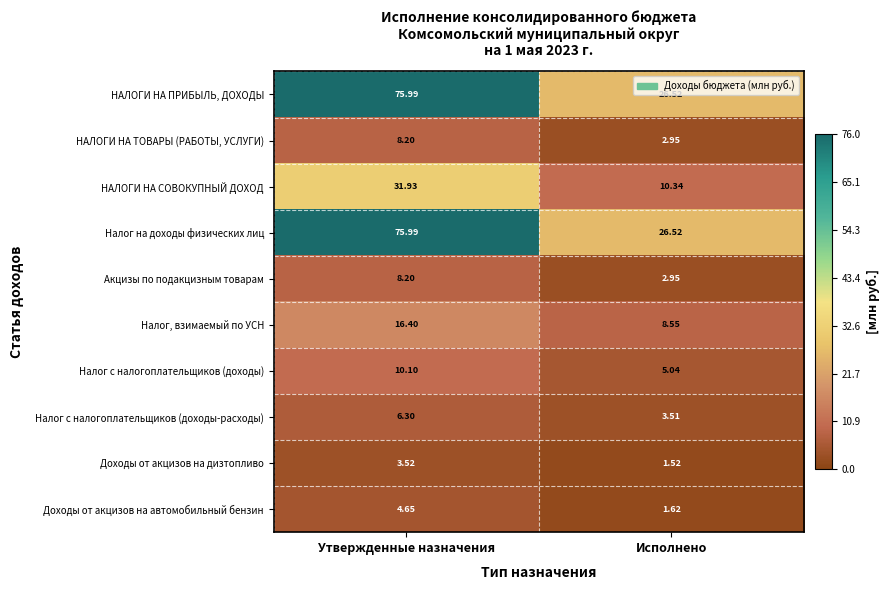

At which category is the sum across all series the highest?

Утвержденные назначения